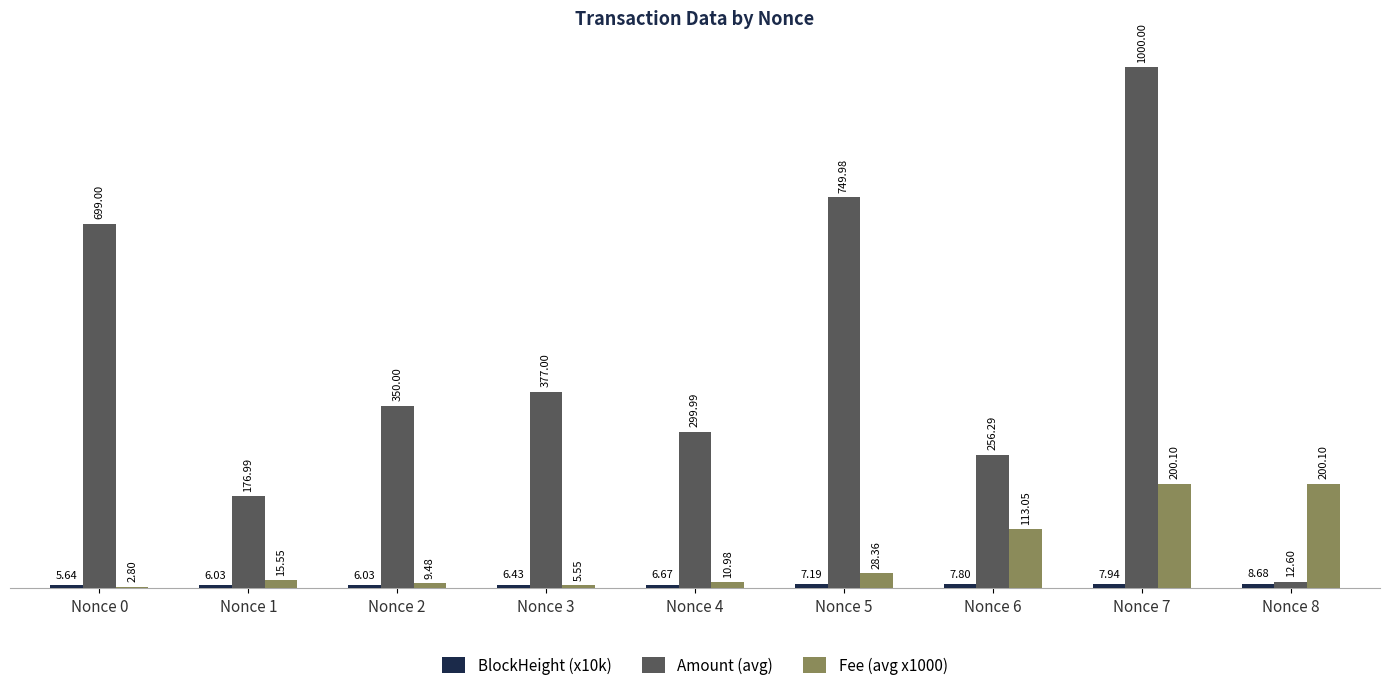

Are the bars grouped side by side (vs. stacked)?

Yes